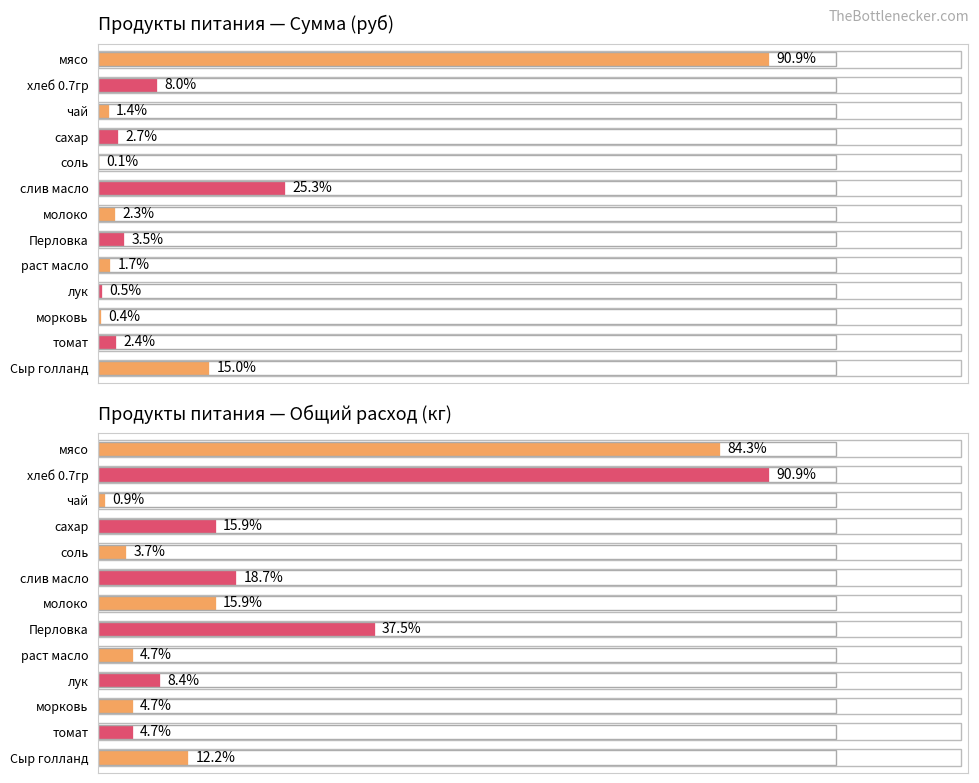

Read the value at Сыр голланд.

1274.0